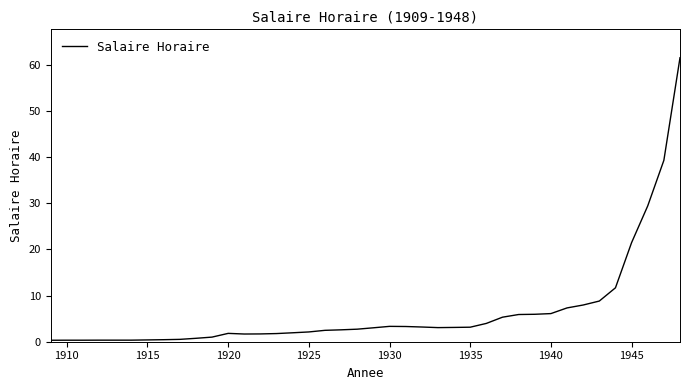

What is the greatest value displayed?

61.6